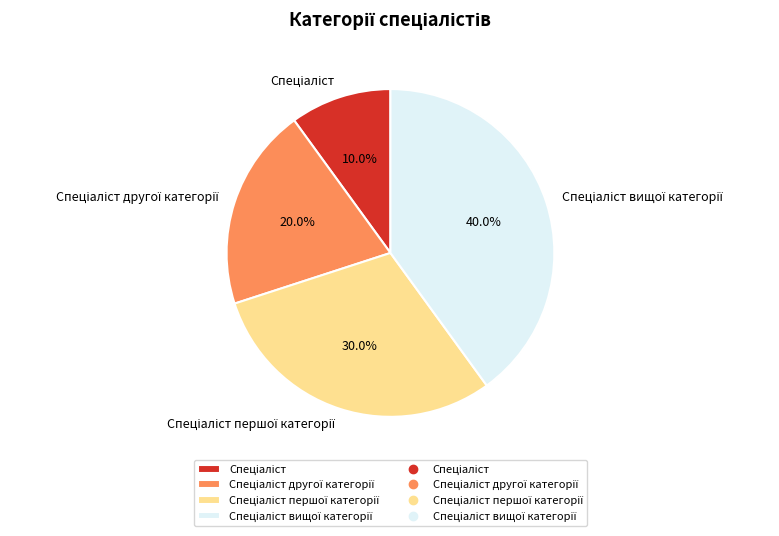

Does any single category account for the majority?

No